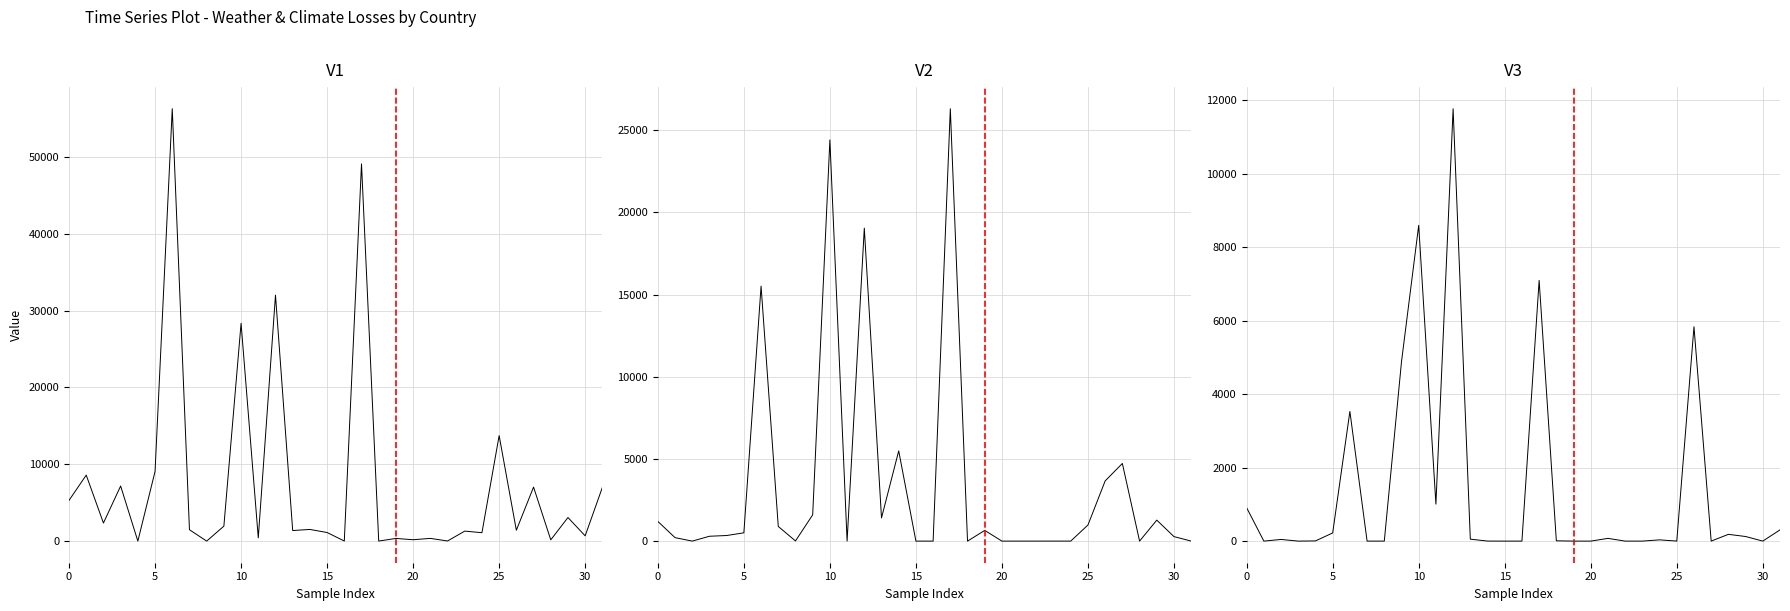

True or false: hydrological has more than 2 points higher than both neighbors.

True